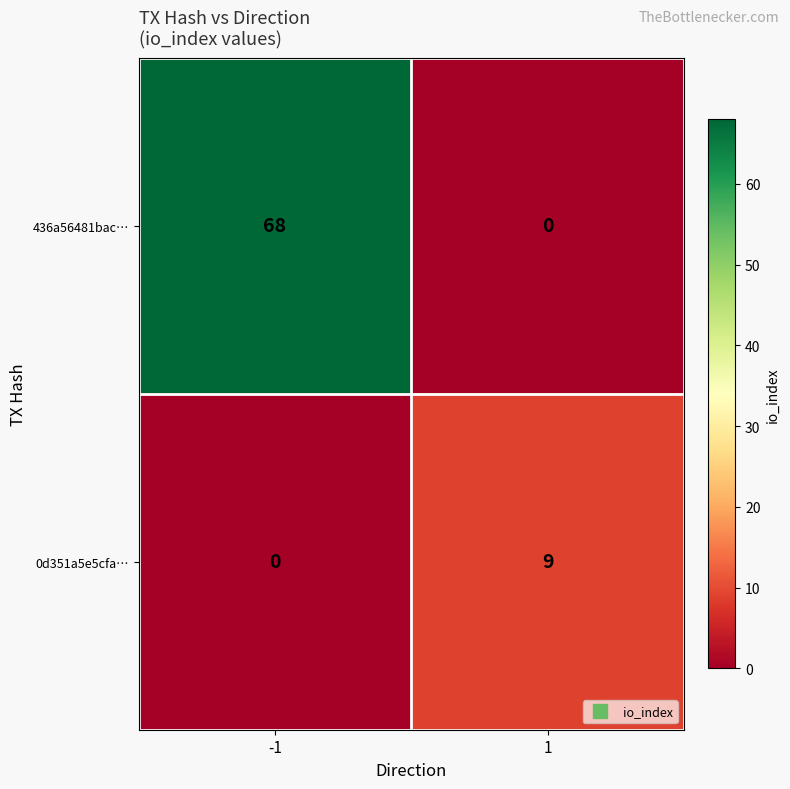

What is the difference between the maximum and minimum values in the 436a56481bac… series?

68